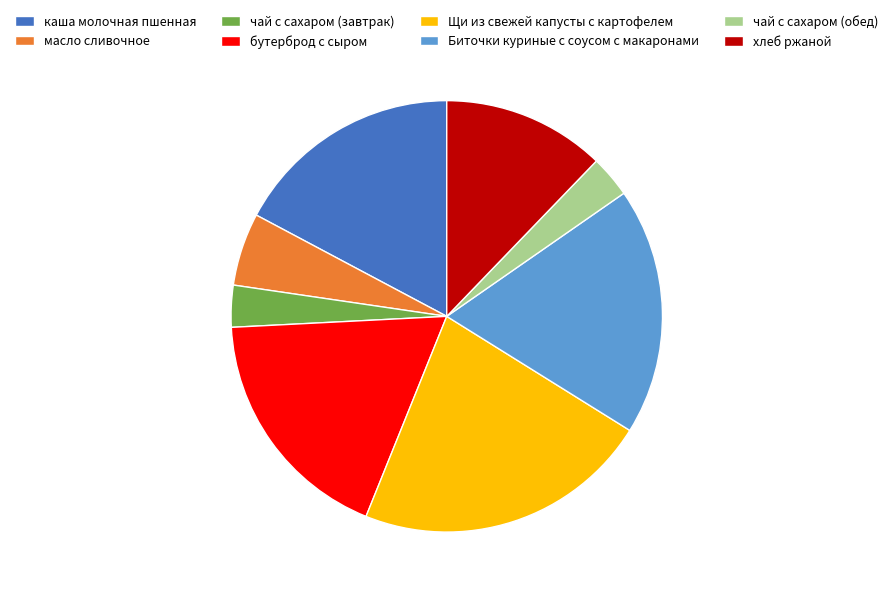

Do Биточки куриные с соусом с макаронами and хлеб ржаной together represent more than half of the pie?

No